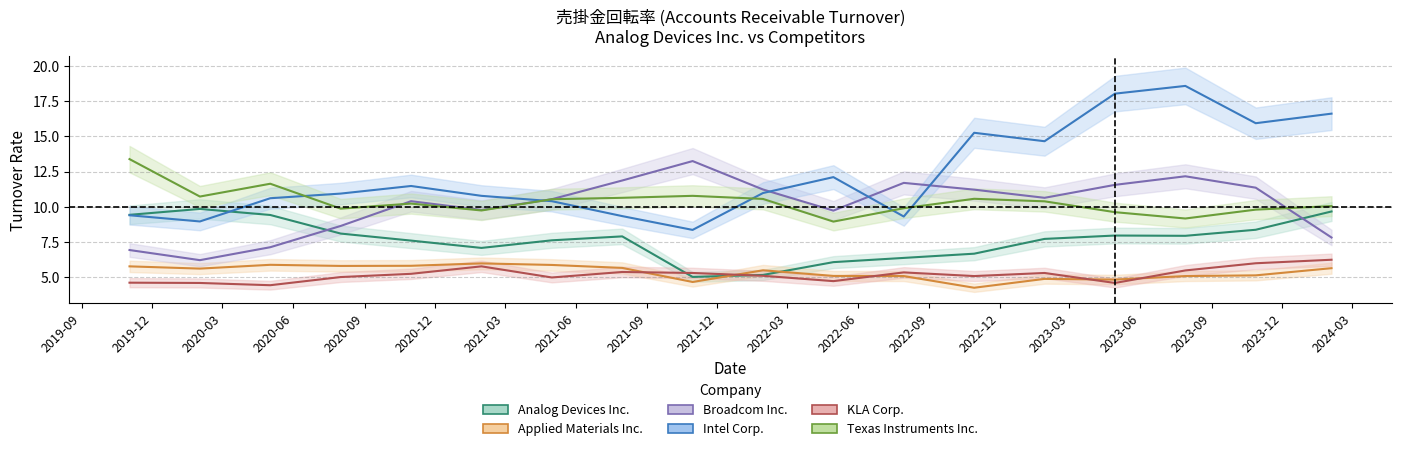

Which series has the largest total across all categories?

Intel Corp.